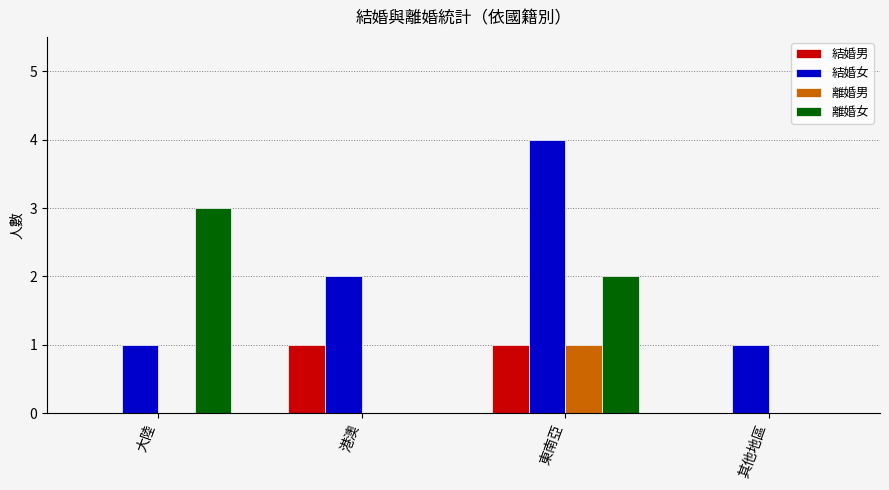

Which category has the highest value in the 離婚男 series?

東南亞